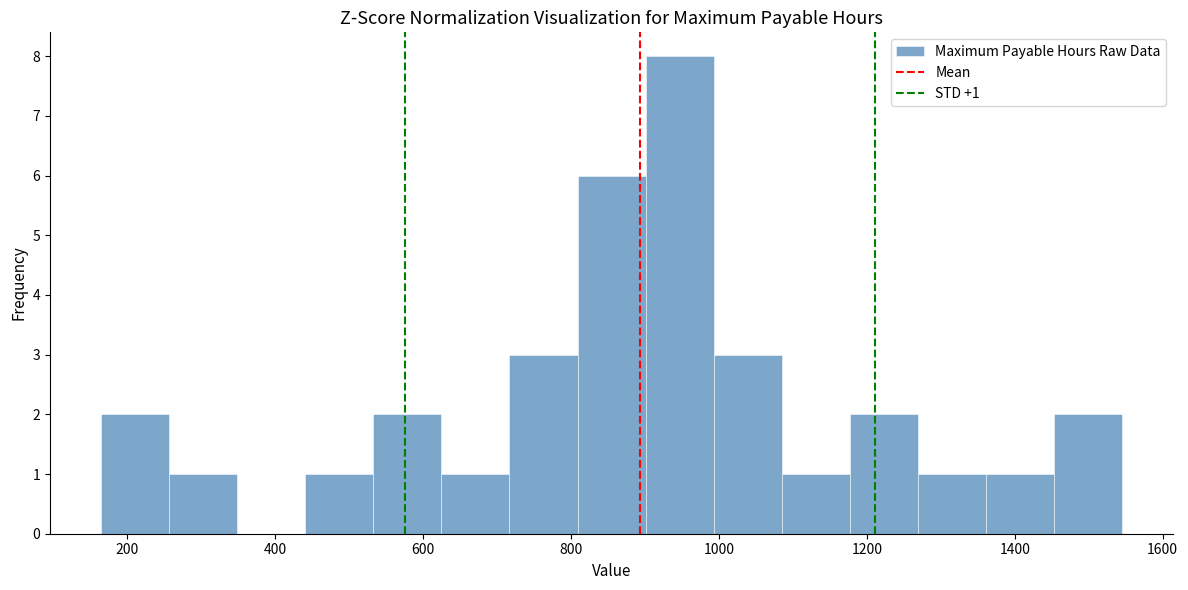

Which range on the x-axis has the tallest bar?

900 to 1000